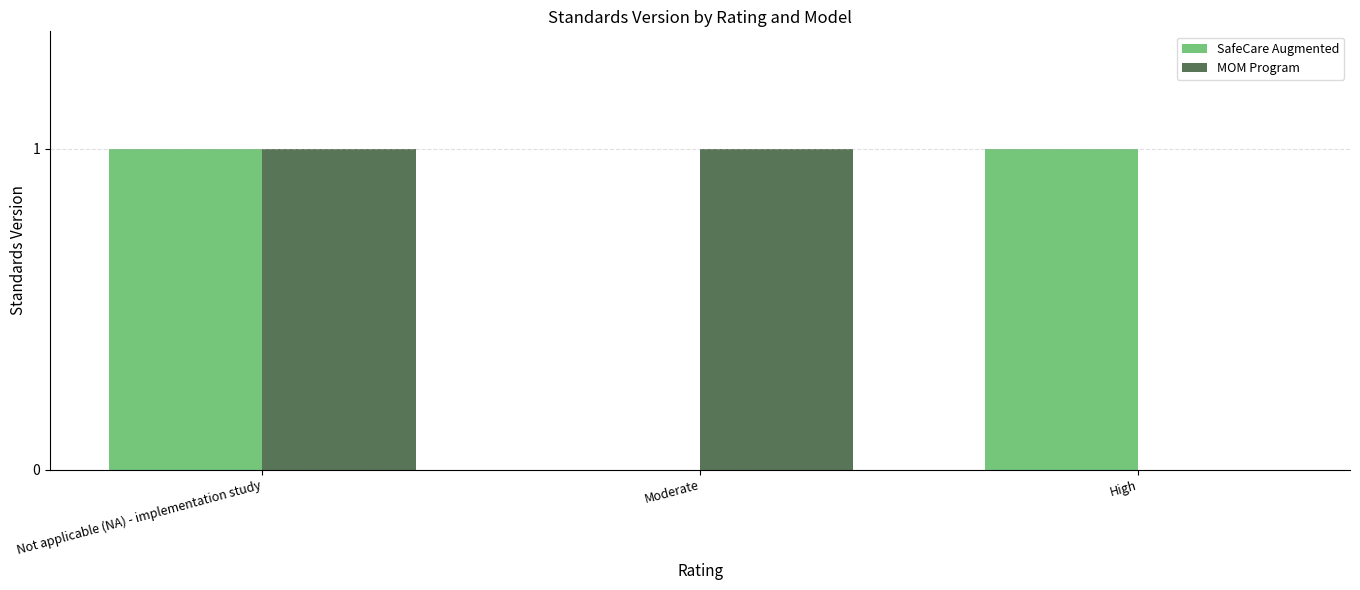

True or false: MOM Program has a value of -1 at High.

False